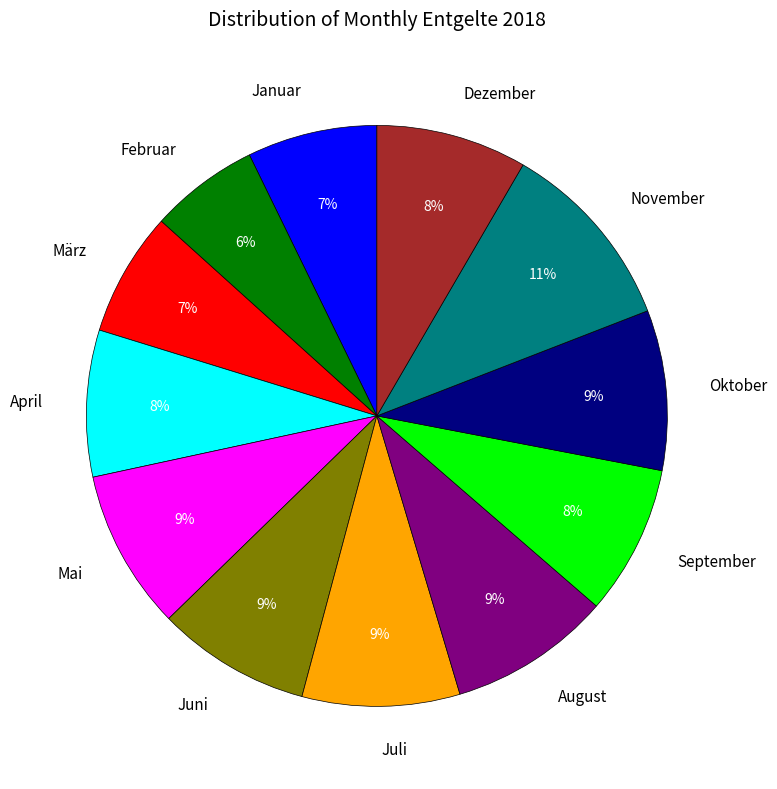

True or false: November accounts for 20% of the total.

False